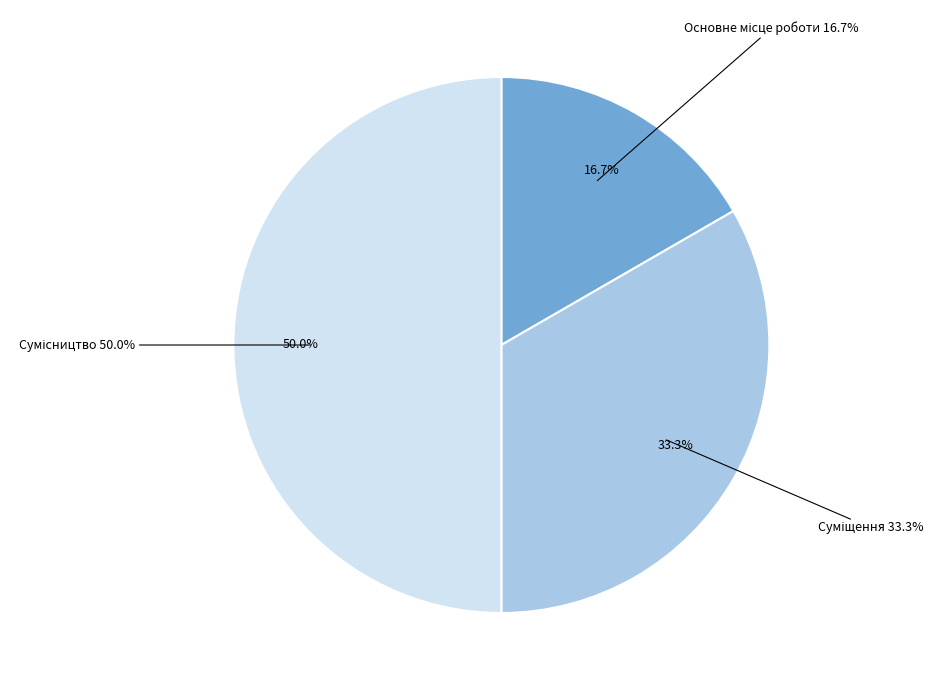

True or false: Основне місце роботи accounts for 17% of the total.

True